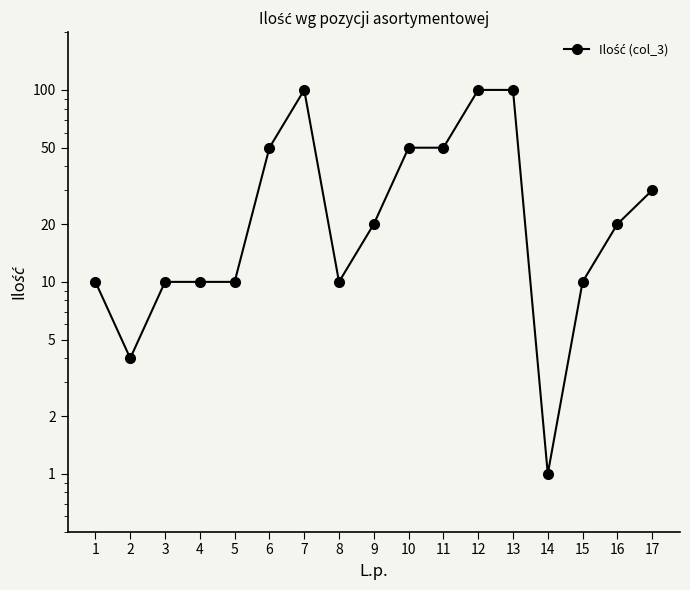

At which category does the chart reach its minimum across all series?

14